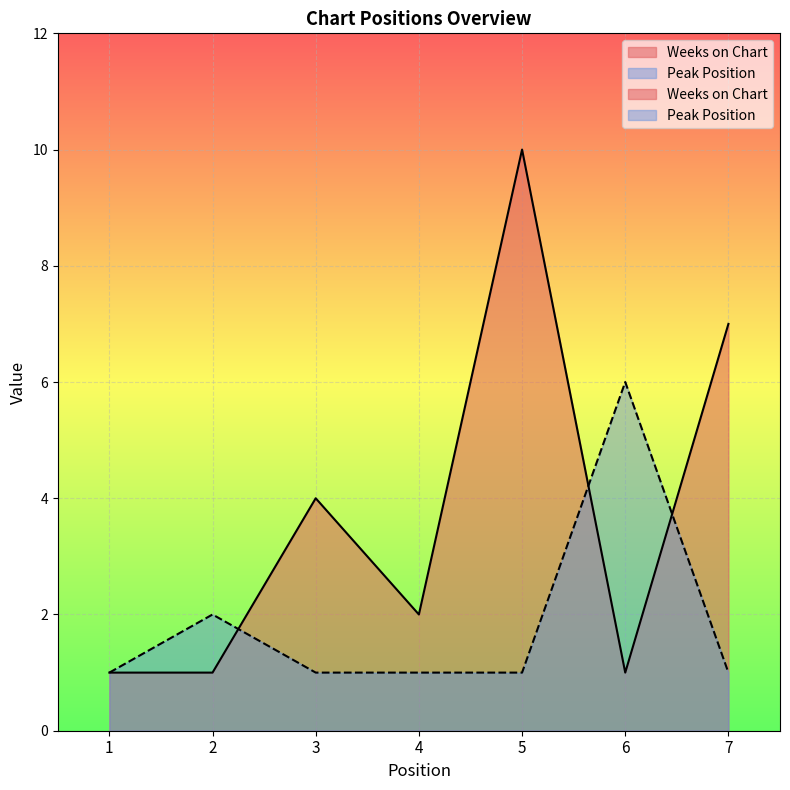

Which series changed the most between 3 and 4?

Weeks on Chart